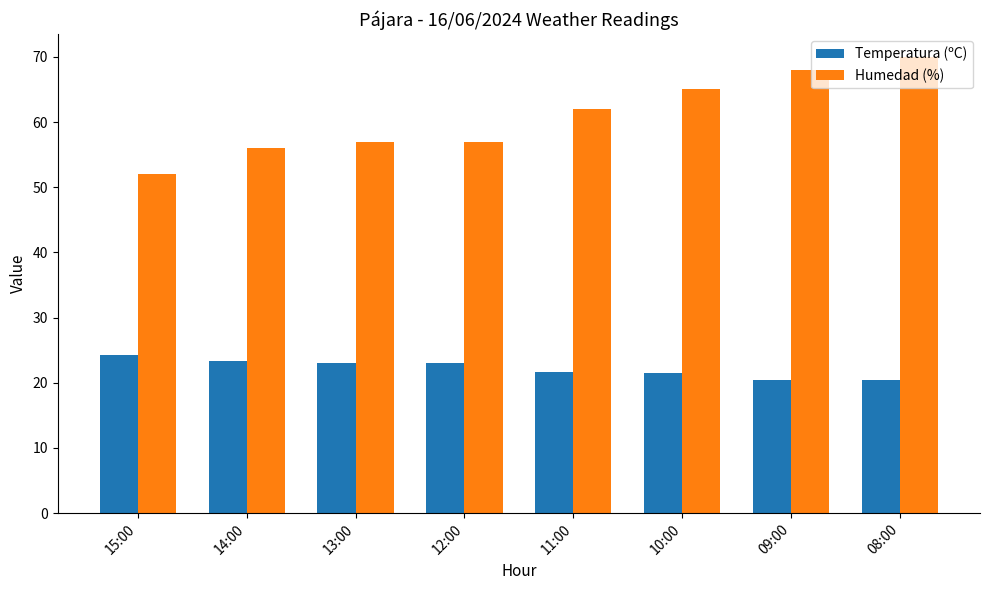

What is the average value of the Humedad (%) series?

60.9